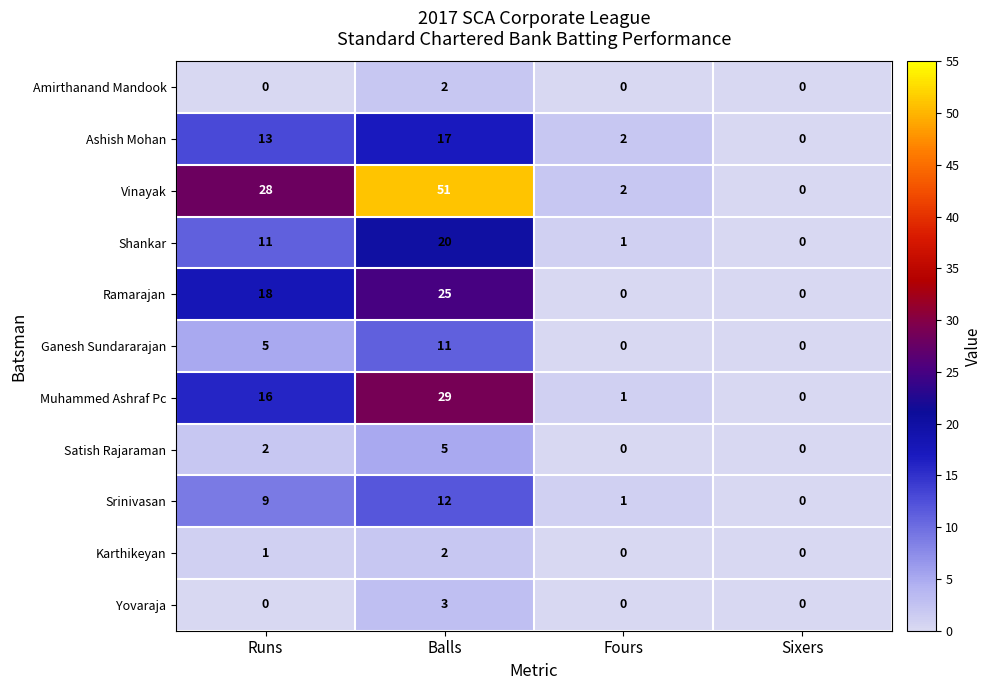

Which category has the lowest value in the Shankar series?

Sixers